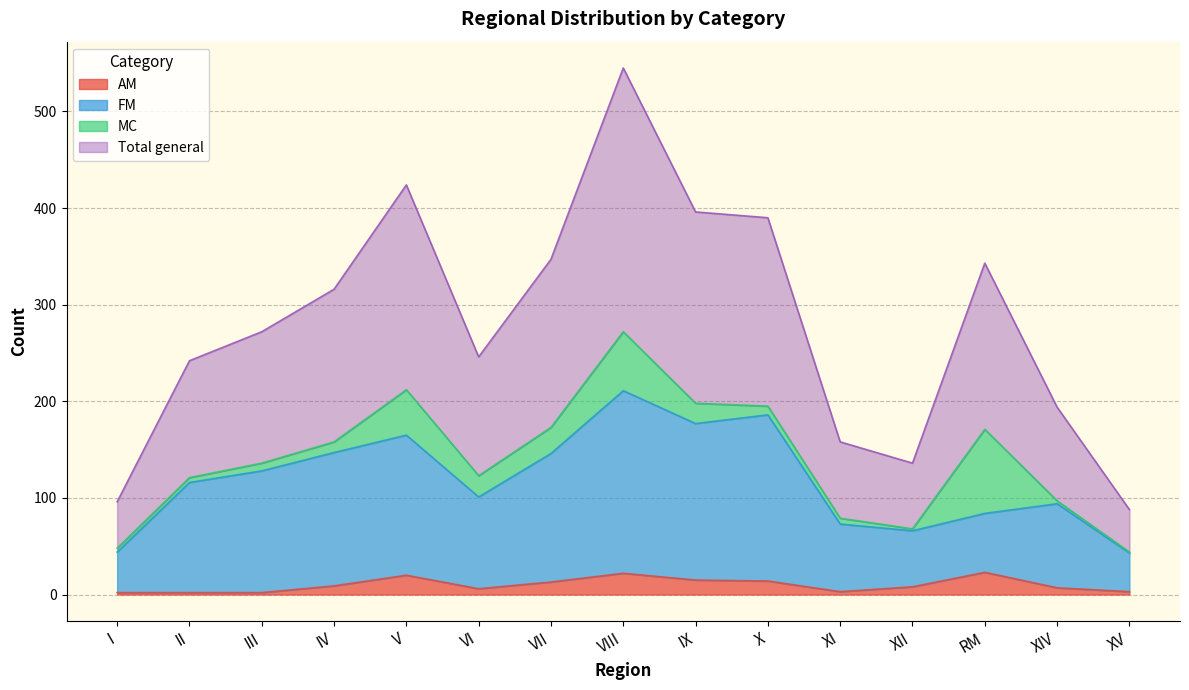

At how many categories does at least one series exceed 181?

11